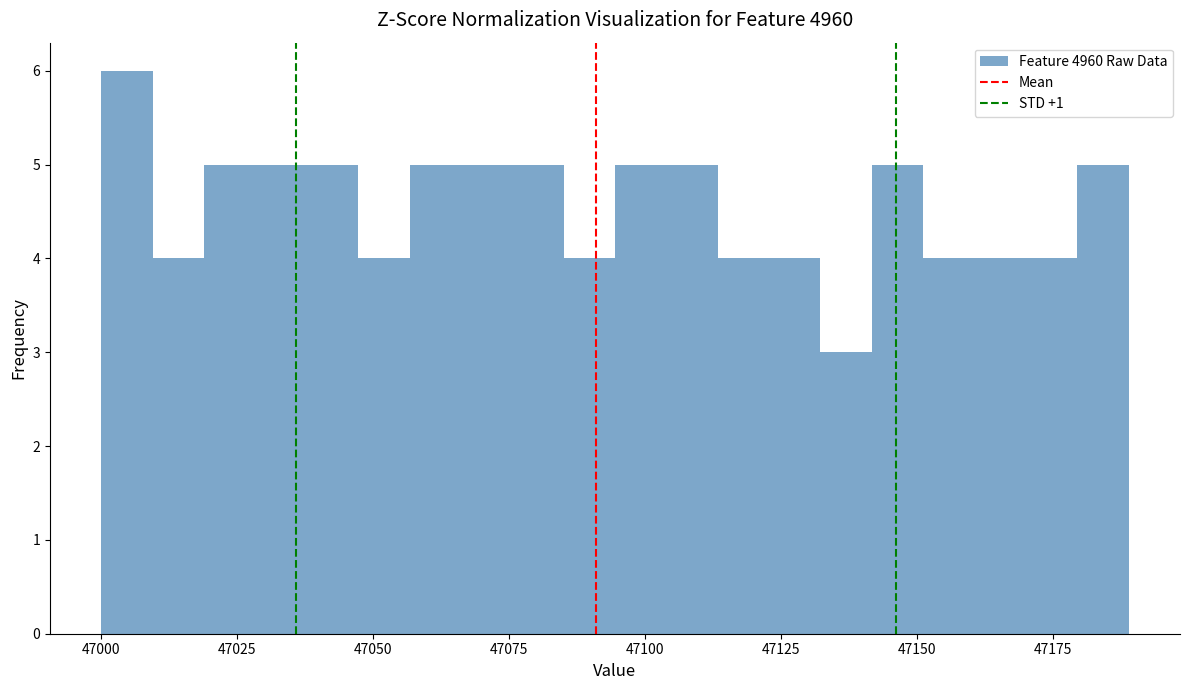

Read against the x-axis, roughly where is the centre of the tallest bar?

47005